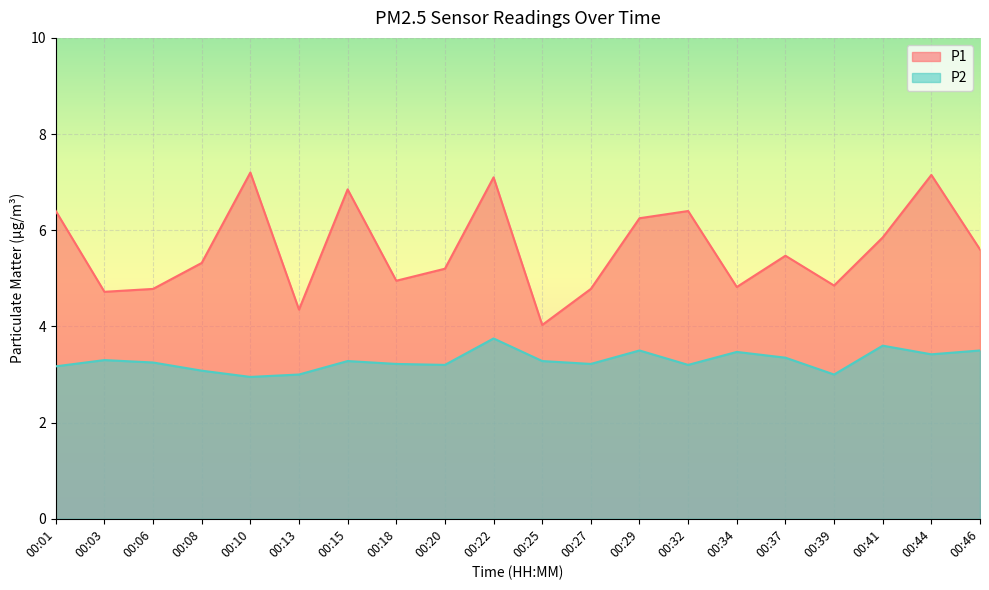

What is the sum of all P1 values?

112.1